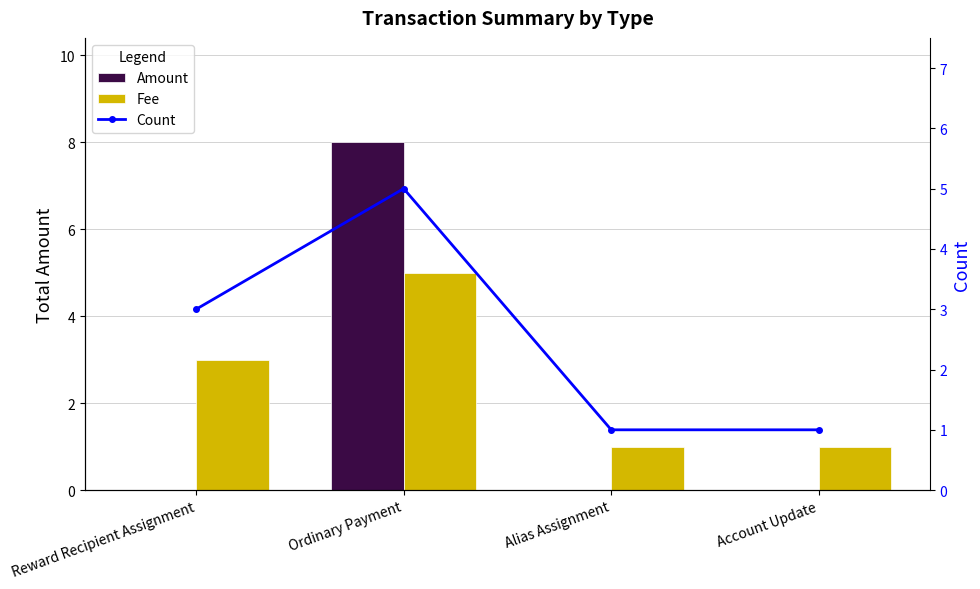

Reading left to right, transcribe all the data shown in this chart.

Amount: Reward Recipient Assignment=0	Ordinary Payment=8	Alias Assignment=0	Account Update=0
Fee: Reward Recipient Assignment=3	Ordinary Payment=5	Alias Assignment=1	Account Update=1
Count: Reward Recipient Assignment=3	Ordinary Payment=5	Alias Assignment=1	Account Update=1